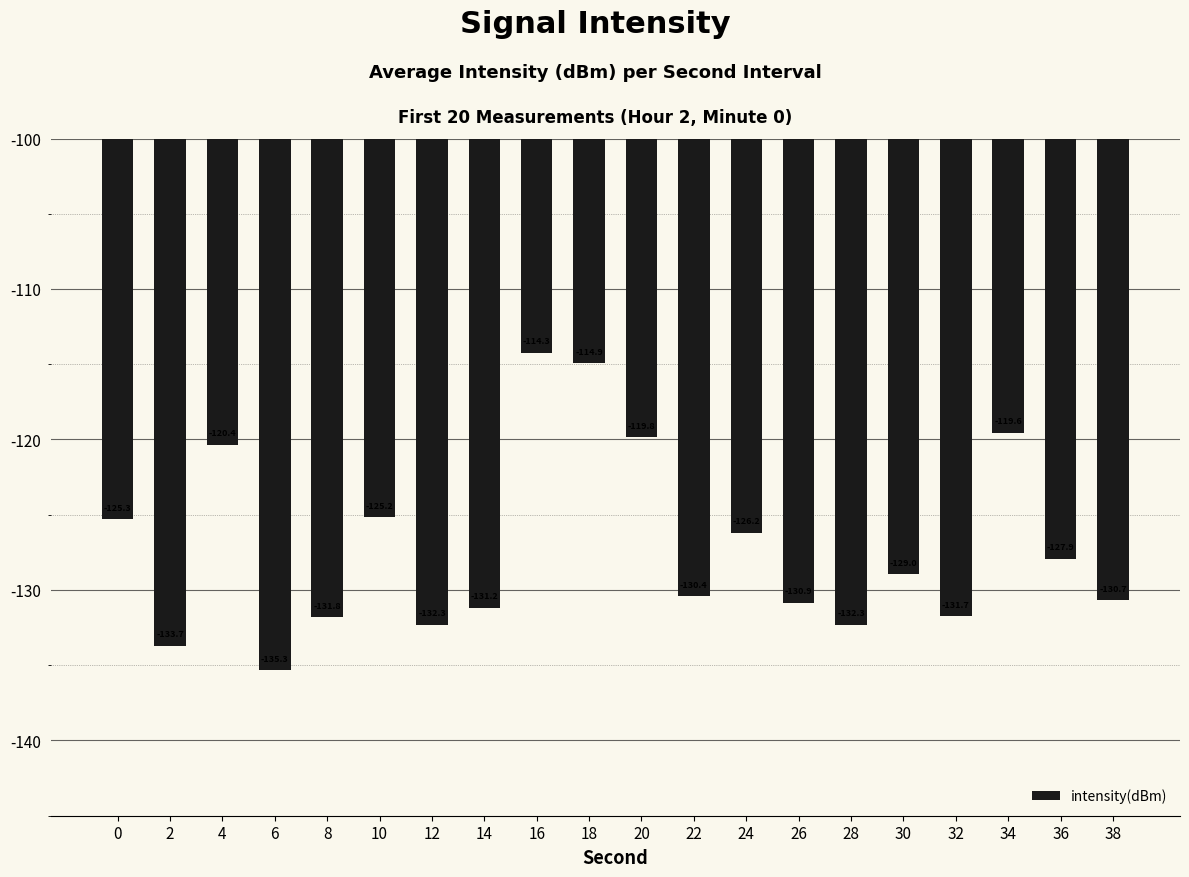

Where is the data nearest to the value -124?

10